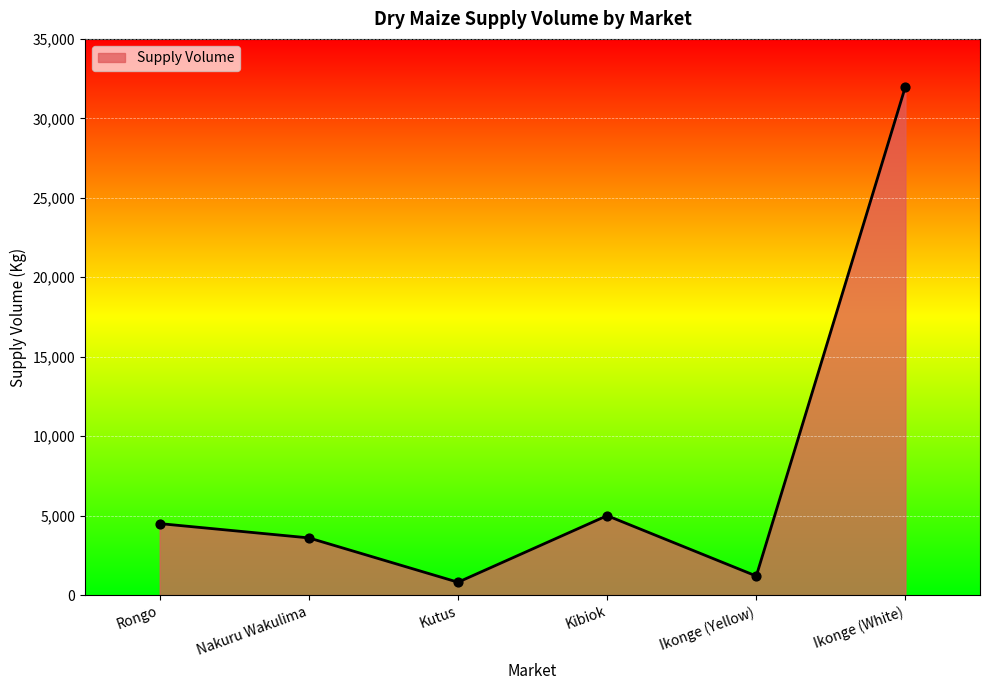

What is the change in value from Rongo to Ikonge (Yellow)?

-3300